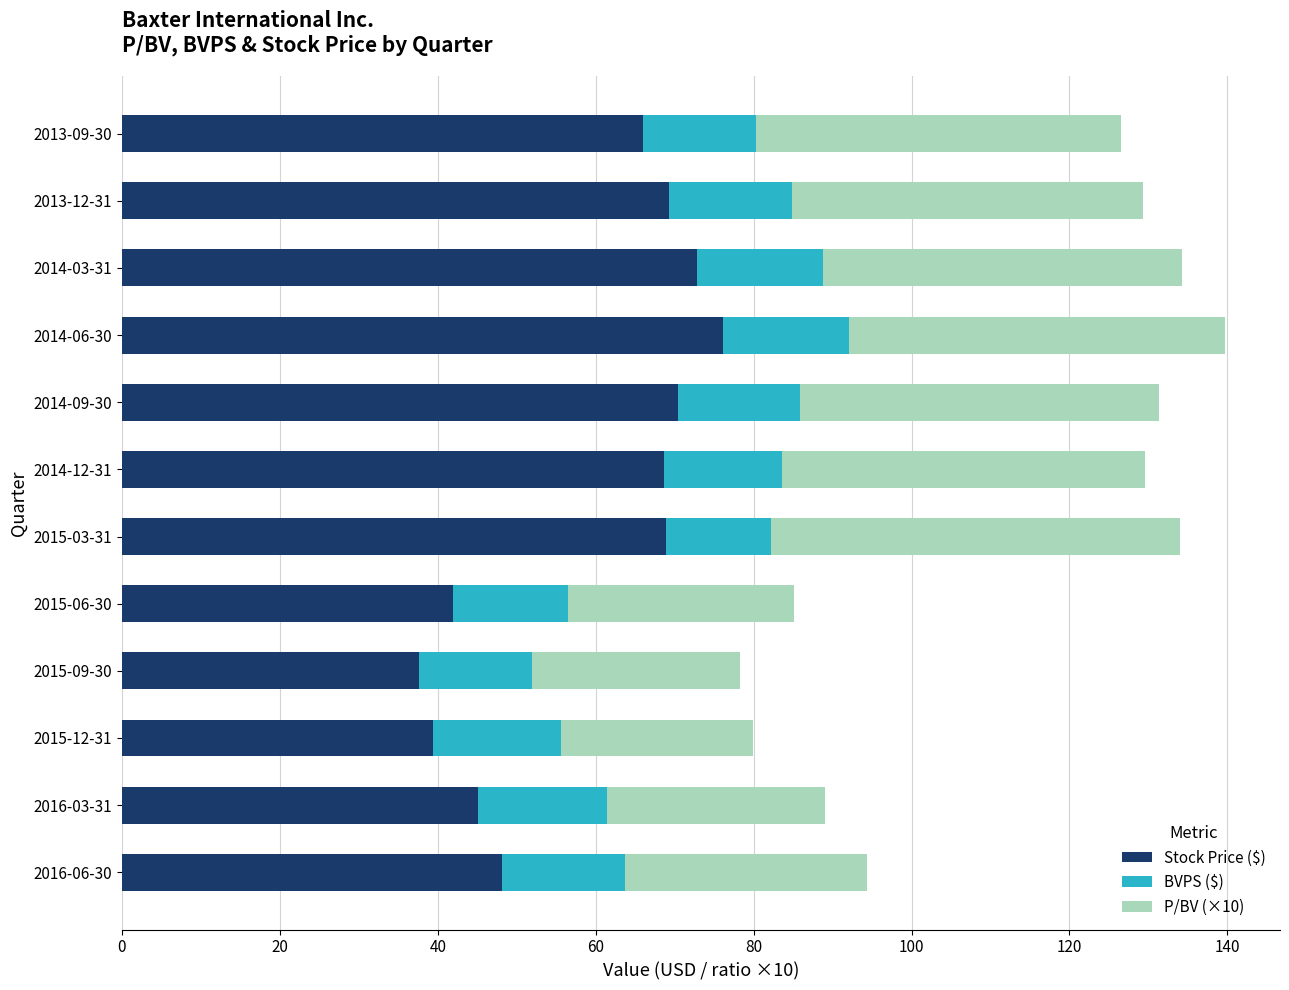

At which label is Stock Price ($) closest to 56?

2016-06-30